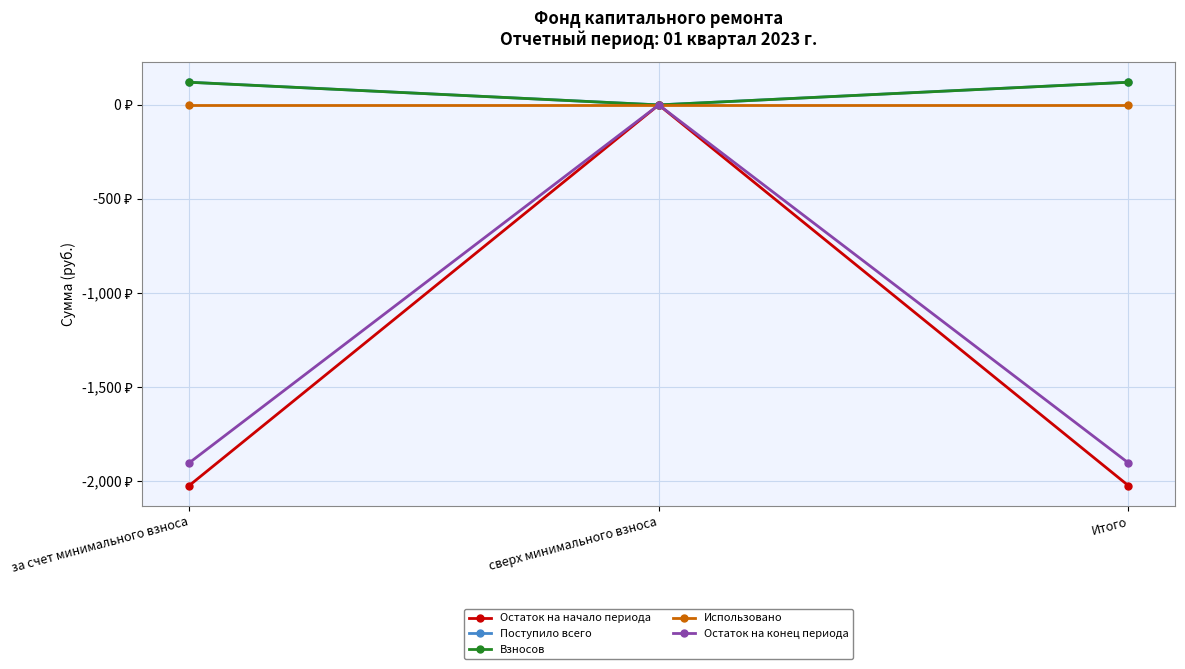

Which series has the widest spread of values?

Остаток на начало периода